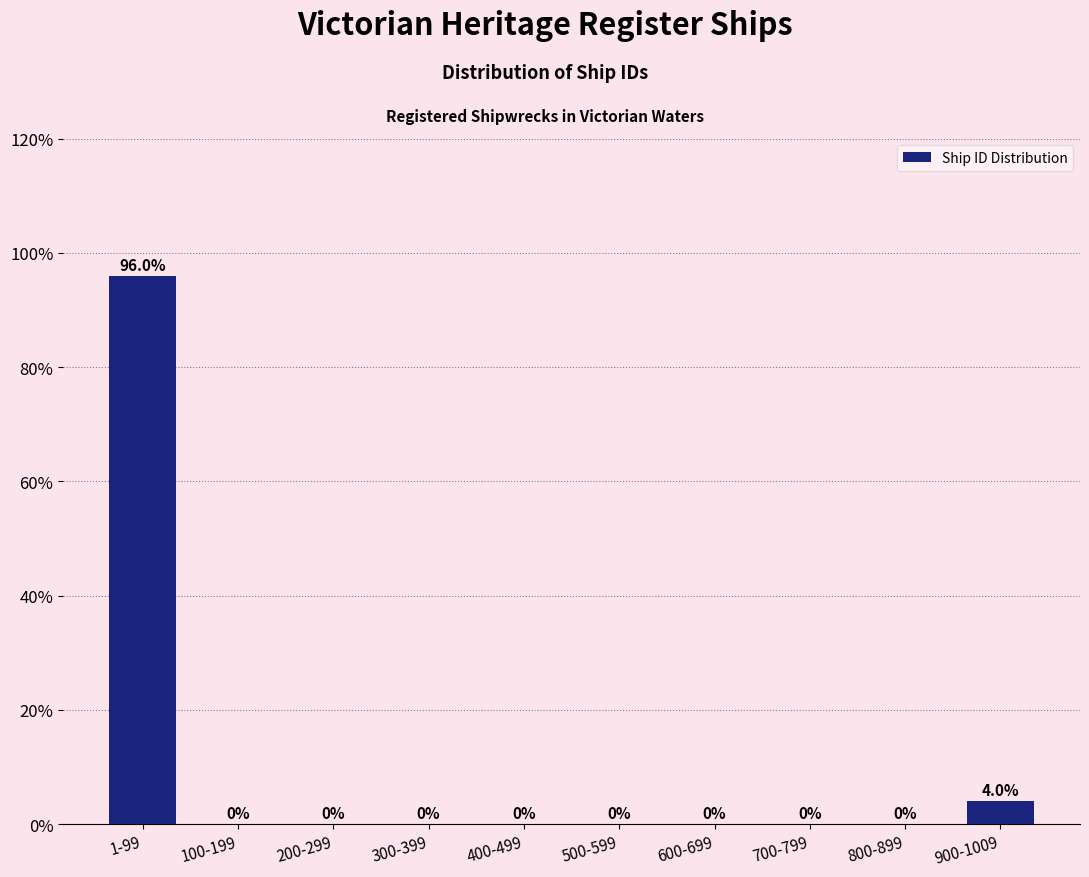

Reading right to left, transcribe all the data shown in this chart.

900-1009=4	800-899=0	700-799=0	600-699=0	500-599=0	400-499=0	300-399=0	200-299=0	100-199=0	1-99=96